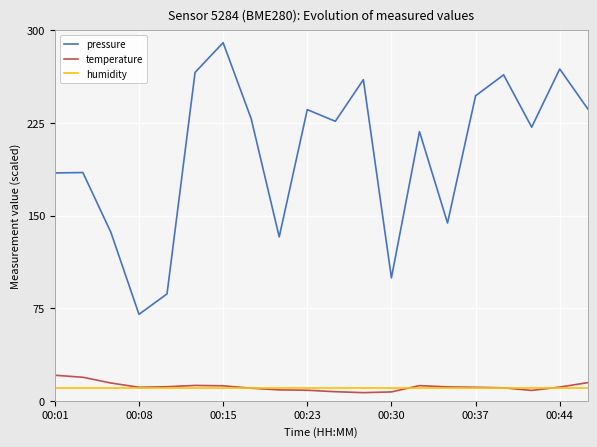

Which series has the widest spread of values?

pressure